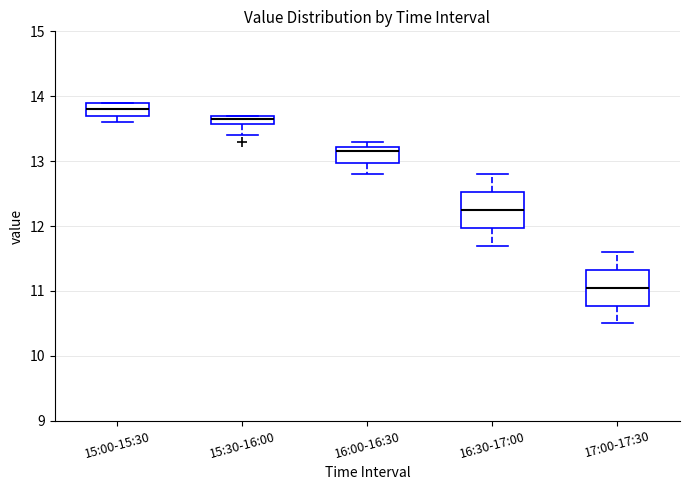

Where is the upper edge of the box for 16:00-16:30 on the y-axis? The values are not printed on the chart, so give them approximately, as read against the axis.

13.2